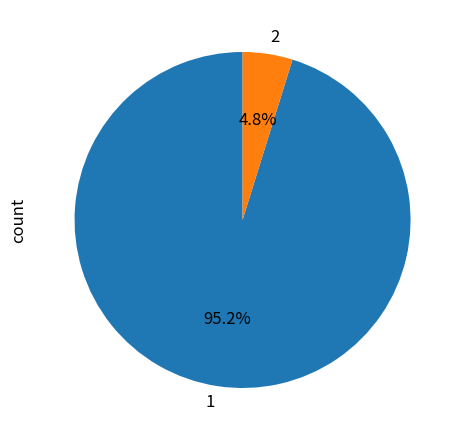

Rank the categories by value from highest to lowest.

1, 2